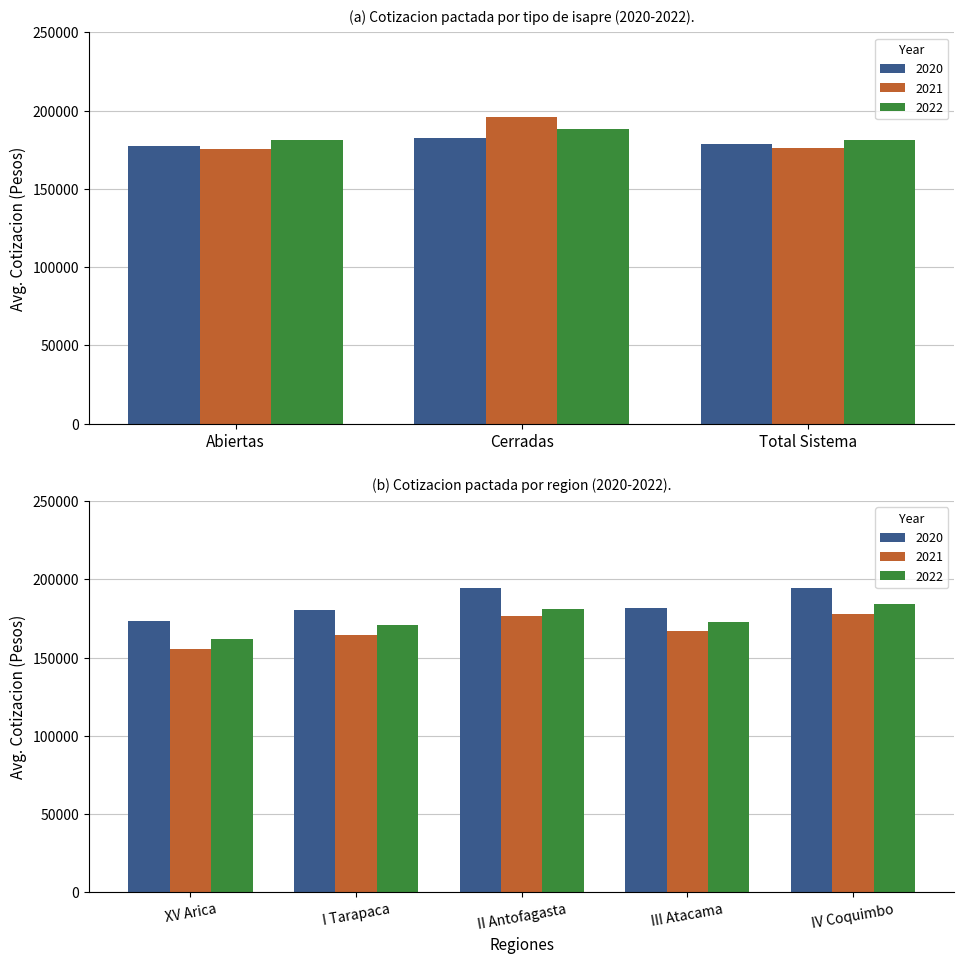

Rank the series by their average value, from highest to lowest.

2022, 2021, 2020